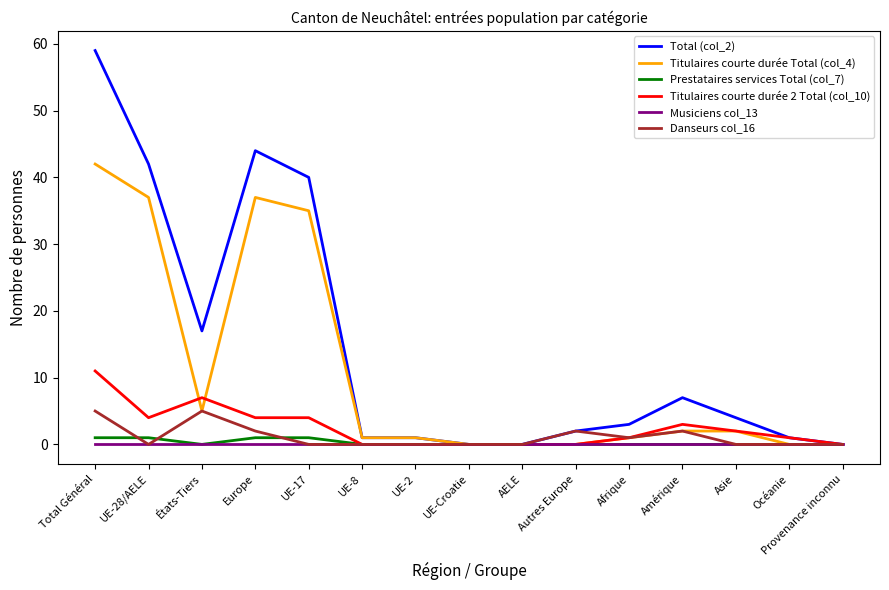

Rank the series by their maximum value, from lowest to highest.

Musiciens col_13, Prestataires services Total (col_7), Danseurs col_16, Titulaires courte durée 2 Total (col_10), Titulaires courte durée Total (col_4), Total (col_2)